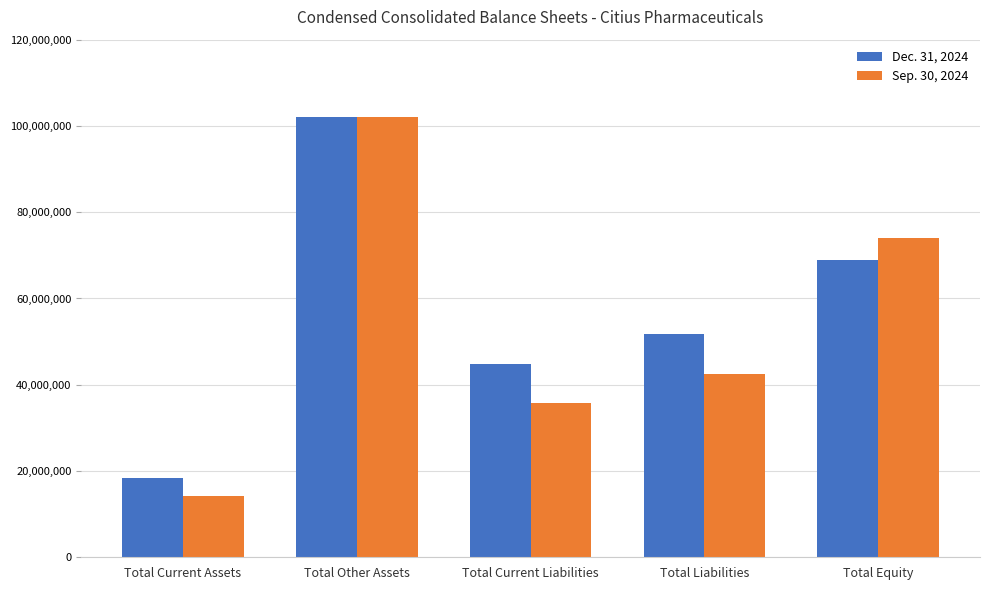

What position from the right is Total Liabilities?

2